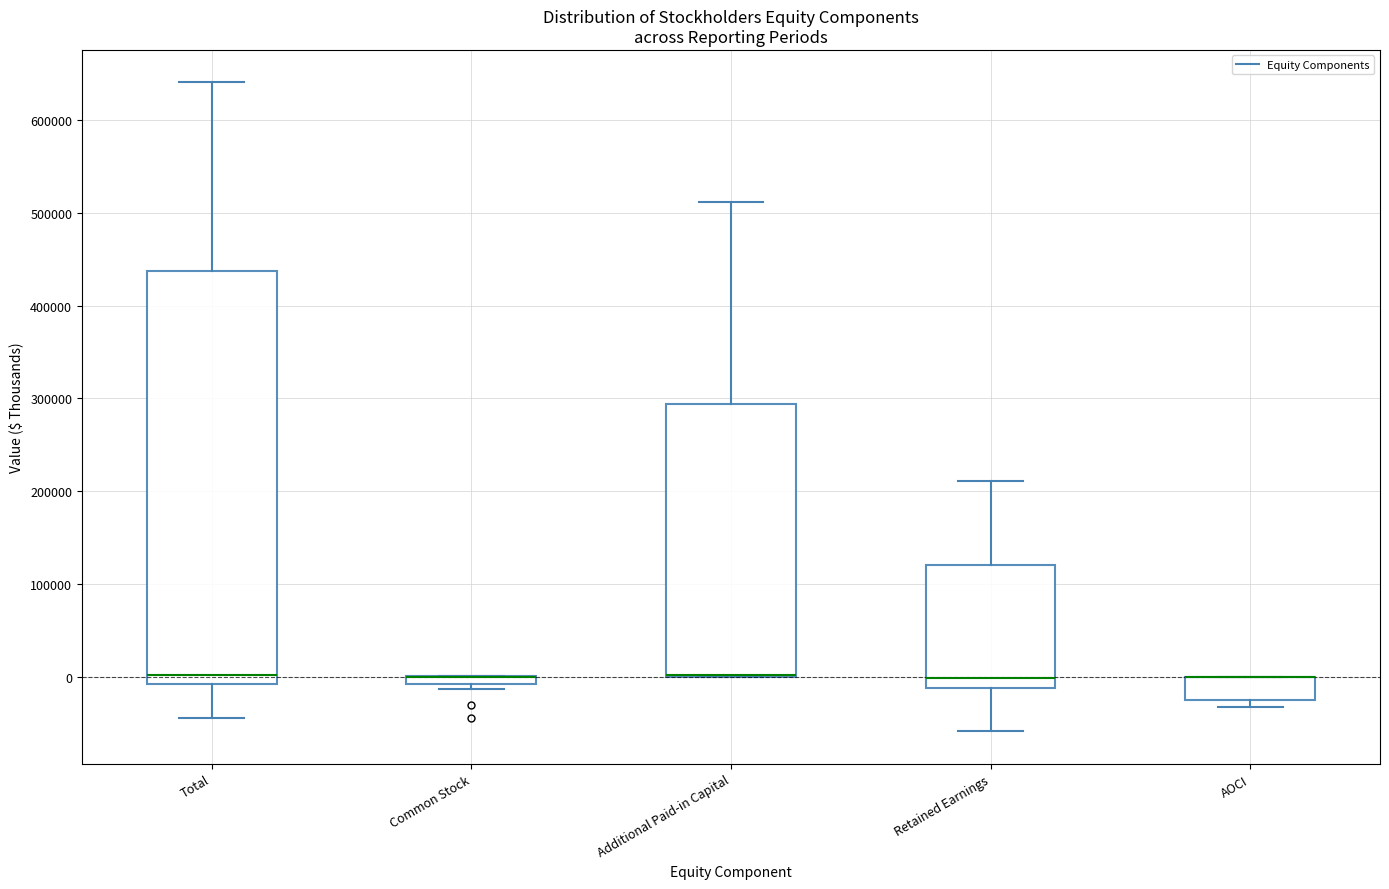

Comparing the boxes themselves (not the whiskers), which one is the tallest?

Total